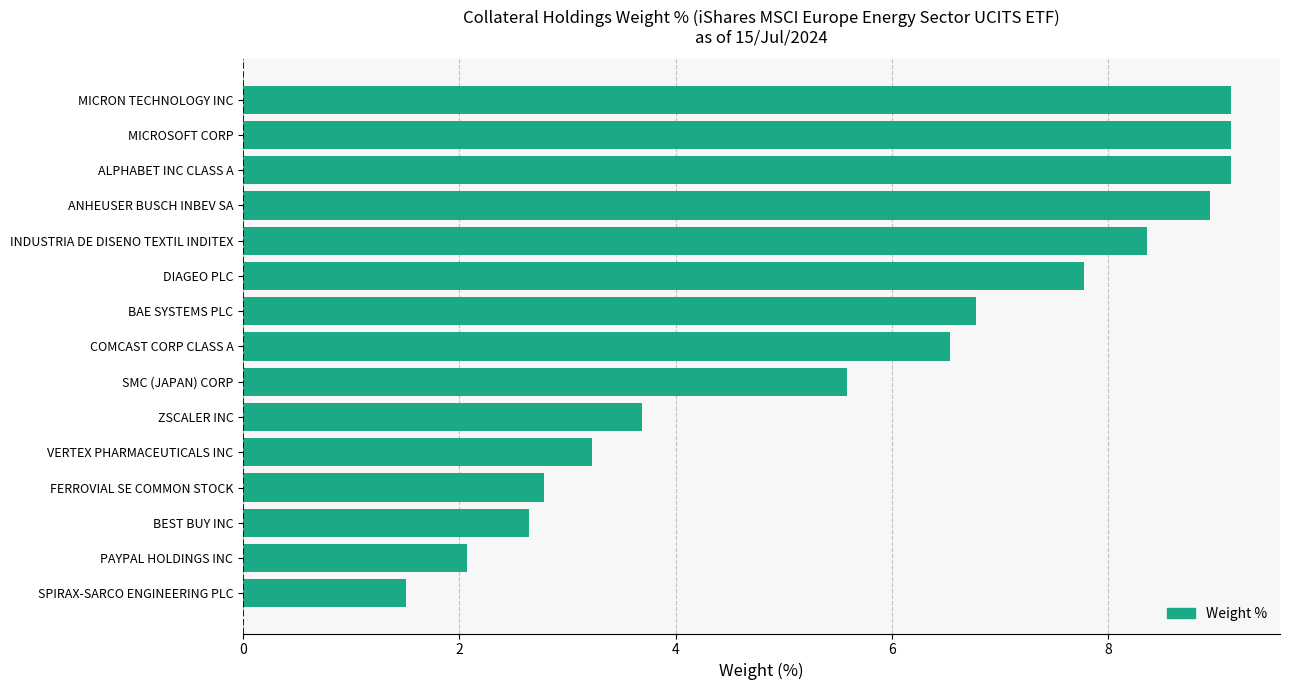

What value does the data have at BAE SYSTEMS PLC?

6.8